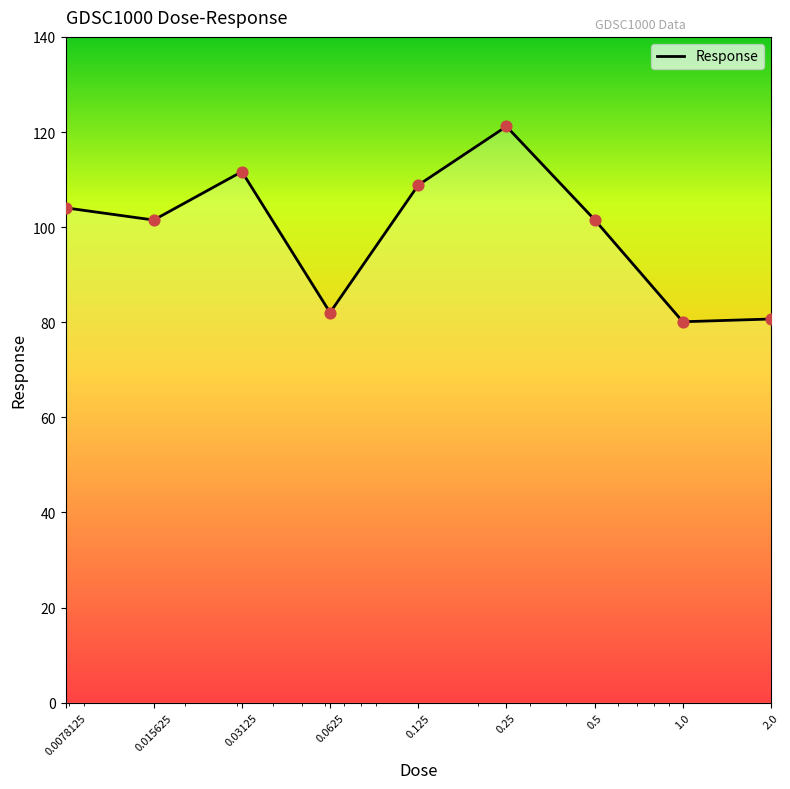

What is the minimum value shown in the chart?

80.1